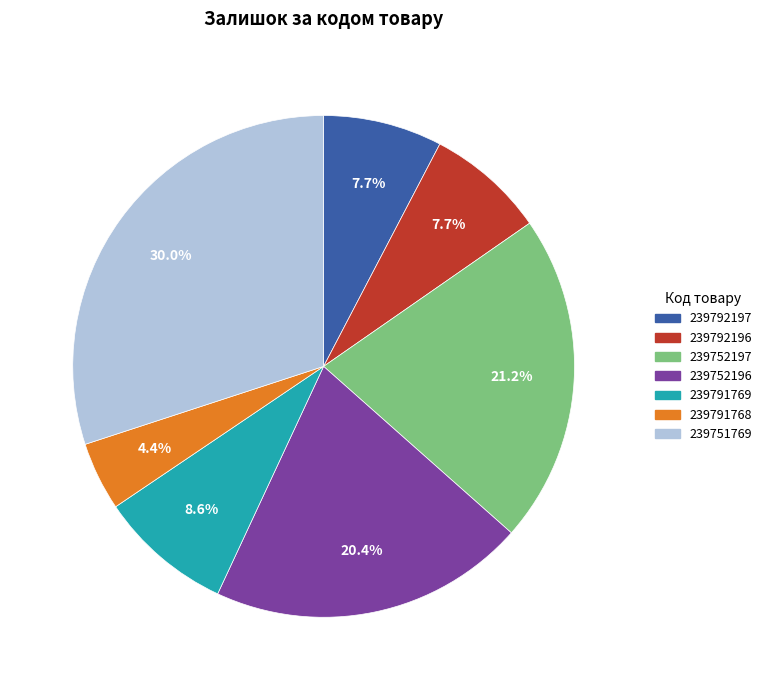

To the nearest percent, what portion does 239752197 represent?

21%